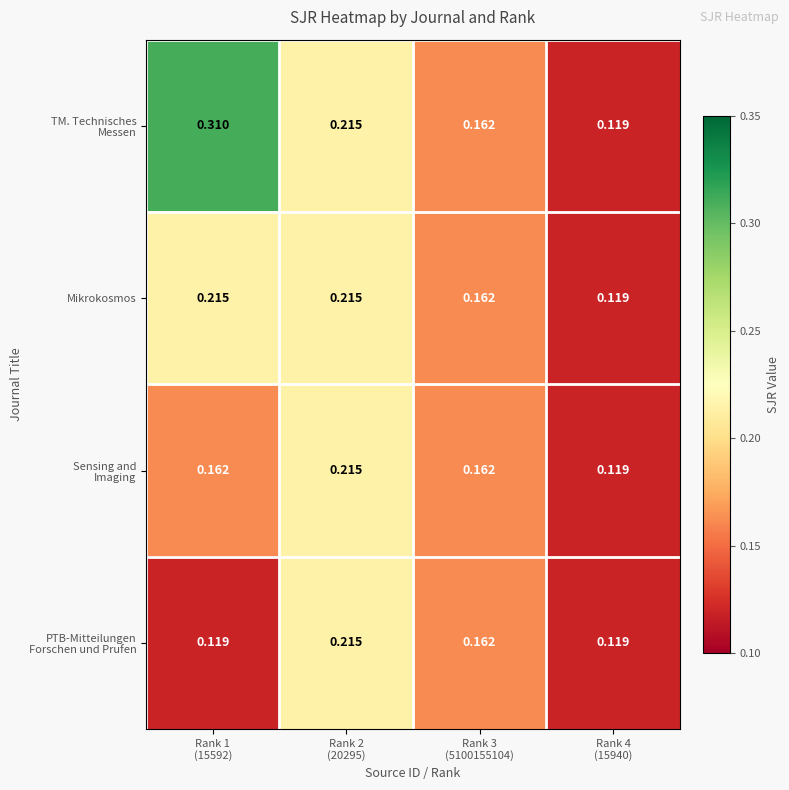

At Rank 4 (15940), list the series in order from largest to smallest.

TM. Technisches Messen, Mikrokosmos, Sensing and Imaging, PTB-Mitteilungen Forschen und Prufen